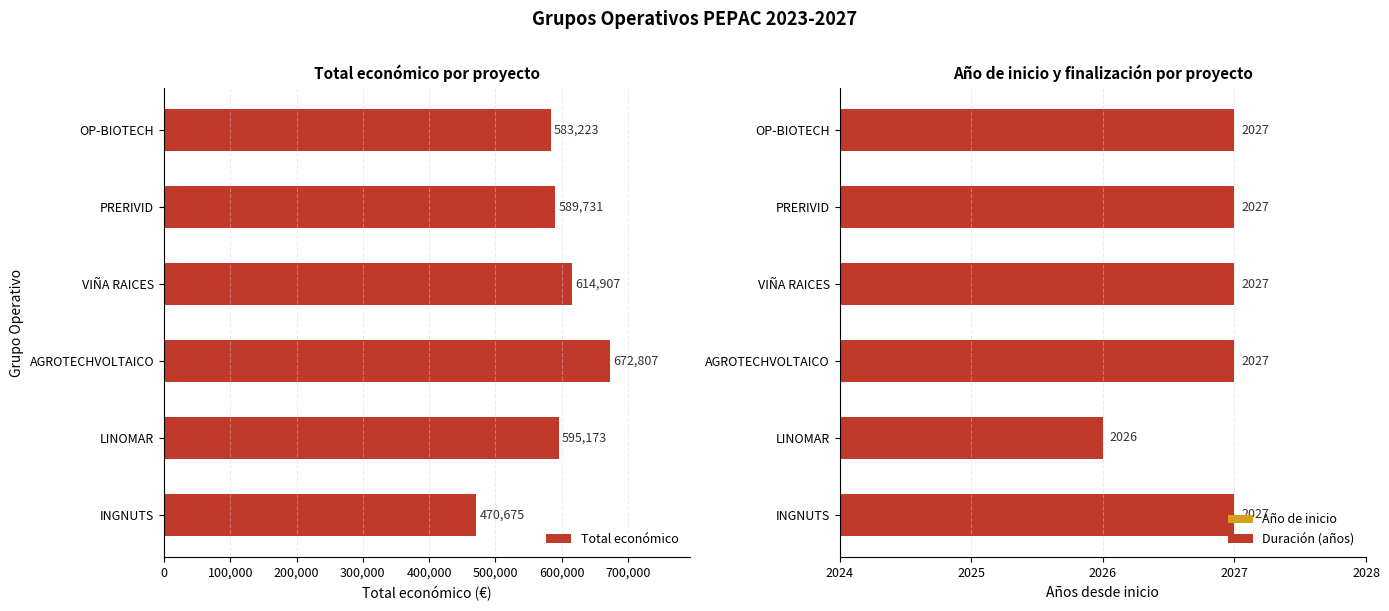

The Total económico series shows 583223 at OP-BIOTECH. True or false?

True